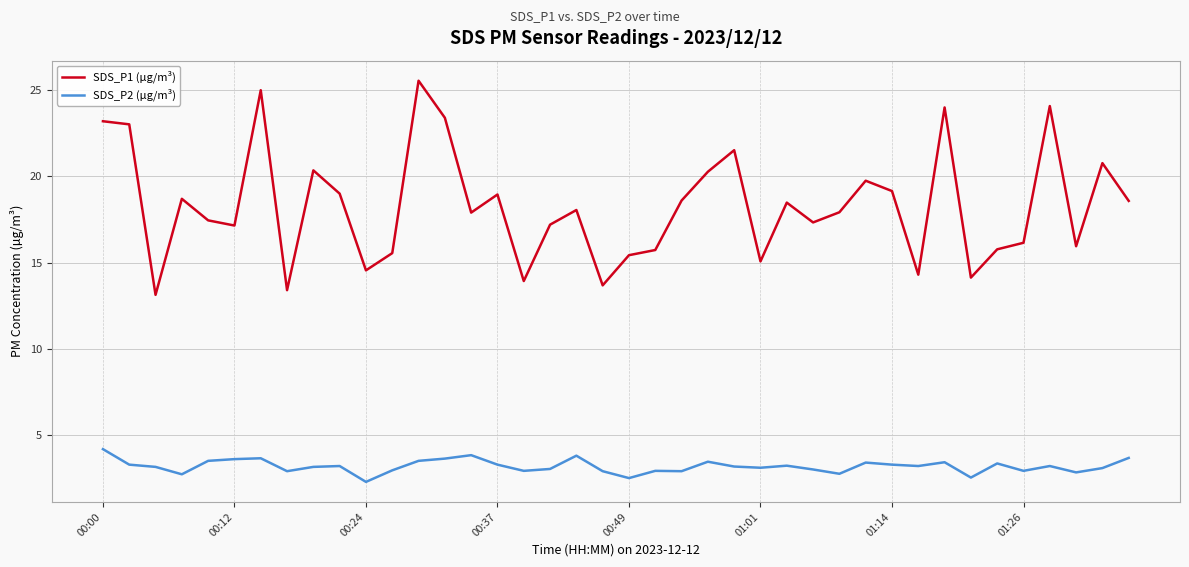

What is the difference between the maximum and minimum values in the SDS_P1 (µg/m³) series?

12.4